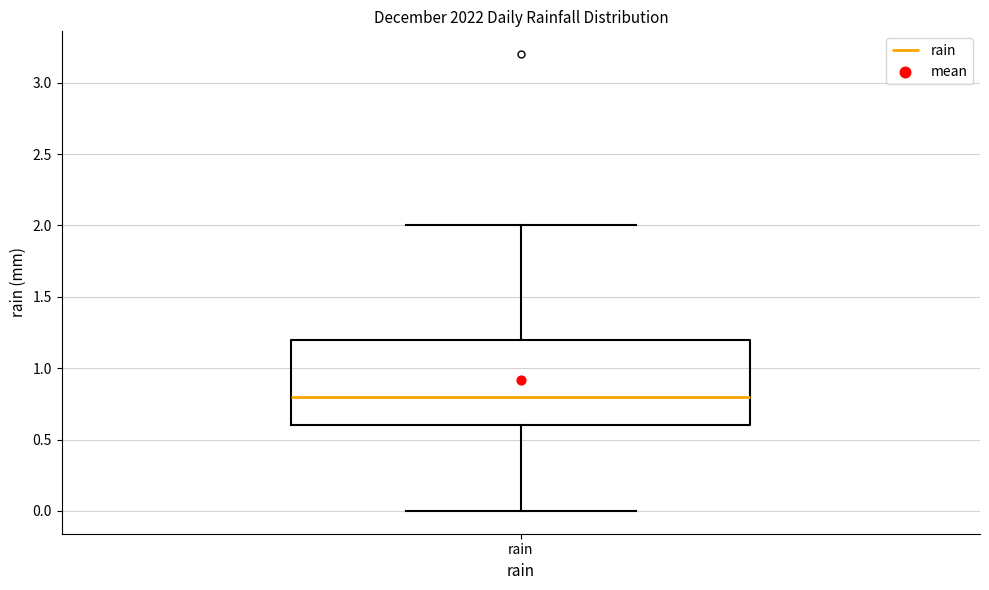

Where is the upper edge of the box for rain on the y-axis? The values are not printed on the chart, so give them approximately, as read against the axis.

1.2